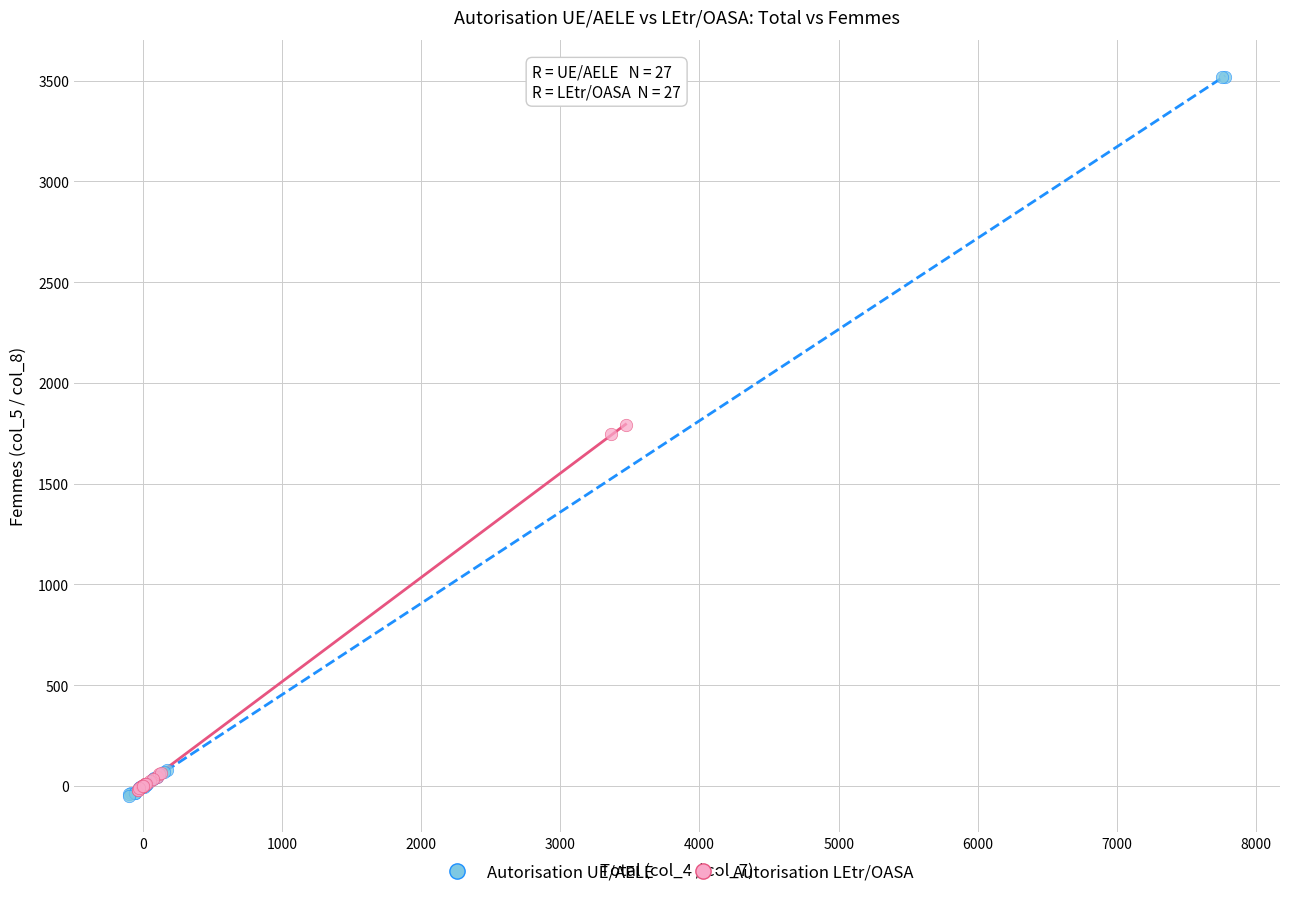

Which series contains the highest Y value?

Autorisation UE/AELE